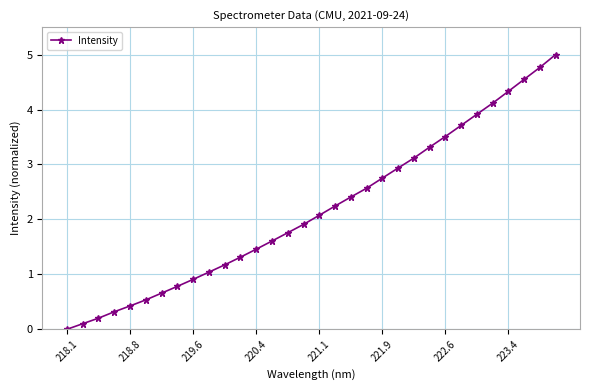

What is the greatest value displayed?

5.0